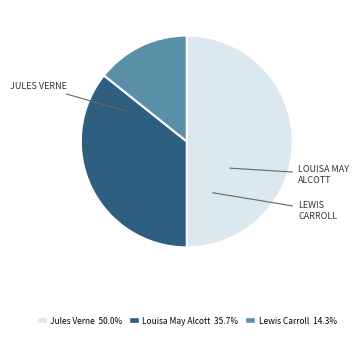

Is Louisa May Alcott 35.7% the majority of the pie?

No